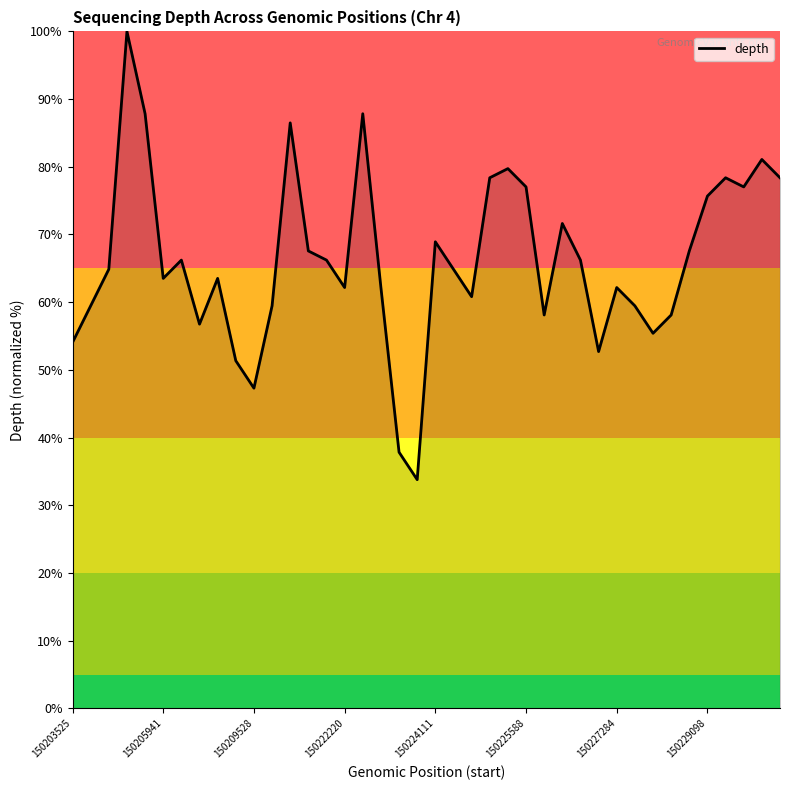

What is the difference between the maximum and minimum values?

66.2